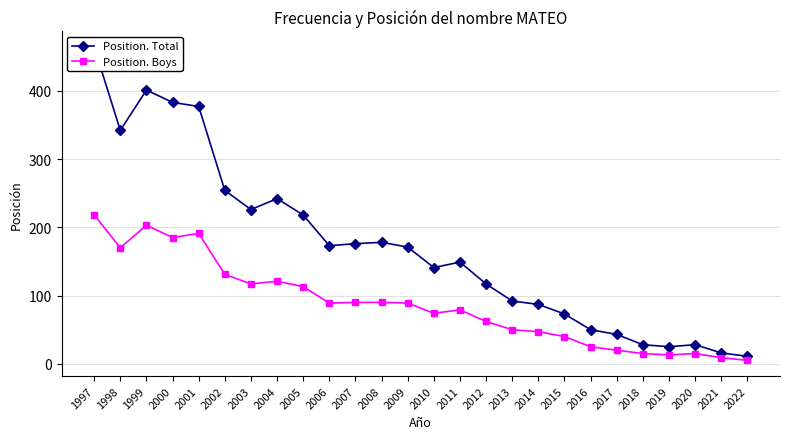

What is the average value of the Position. Total series?

172